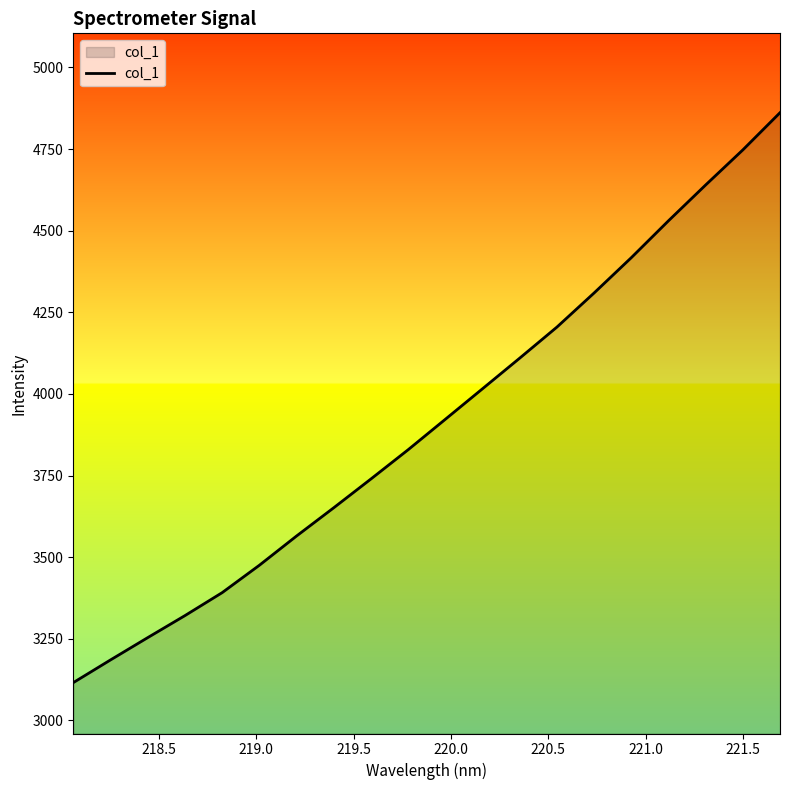

What is the greatest value displayed?

4861.4